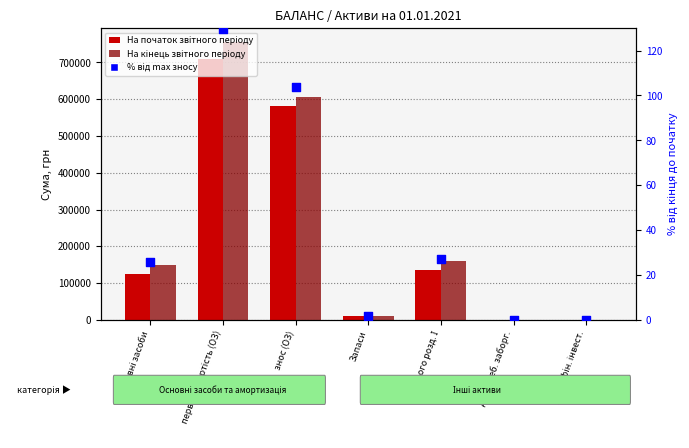

Is the value of % від max зносу at Усього розд. І greater than the value of На початок звітного періоду at Усього розд. І?

No